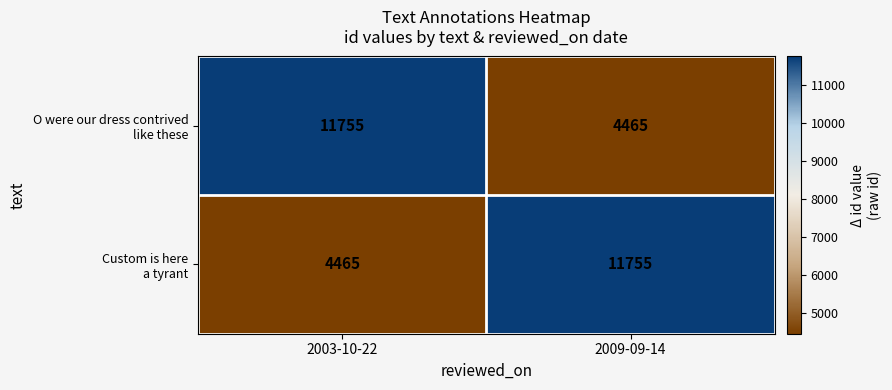

What is the spread (max minus min) of values at 2003-10-22?

7290